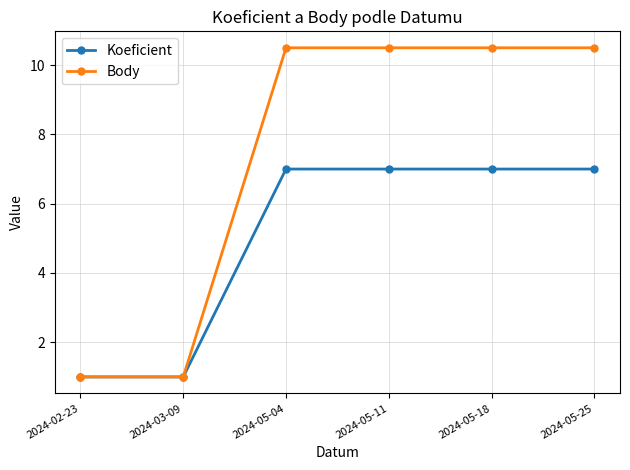

Which series changed the most between 2024-03-09 and 2024-05-18?

Body